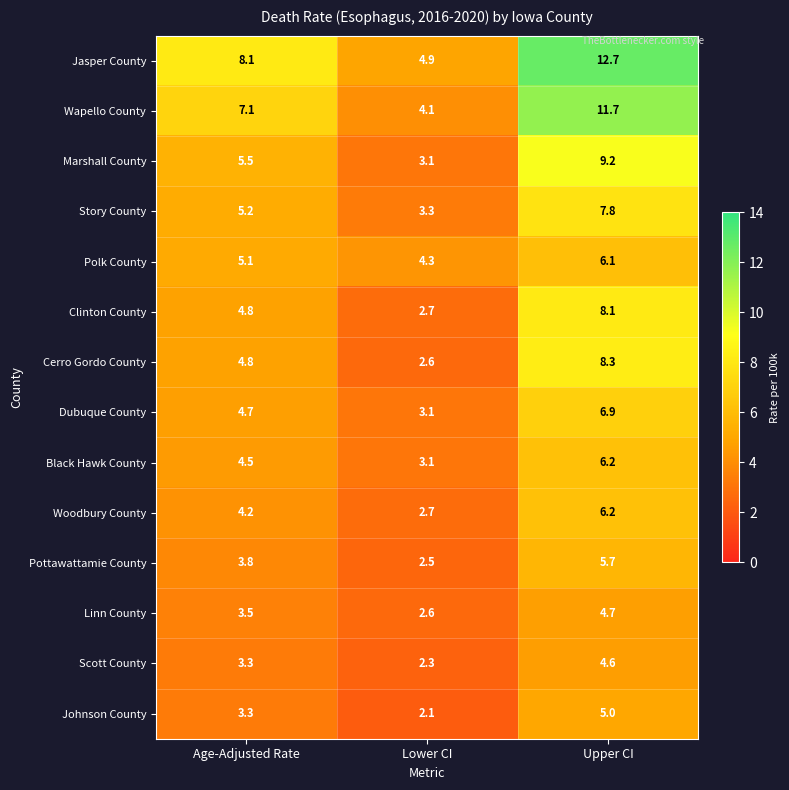

True or false: Story County has a value of 5.2 at Age-Adjusted Rate.

True